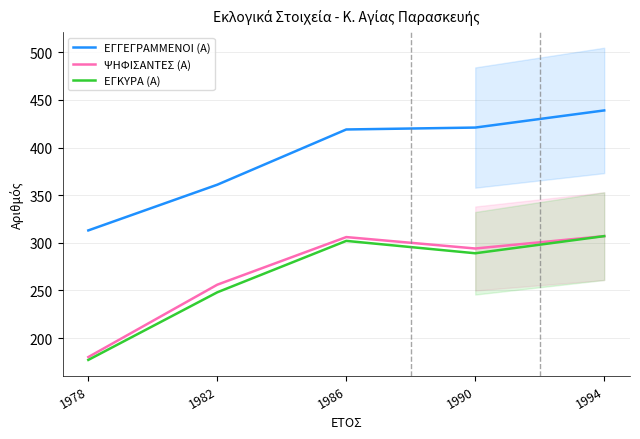

True or false: ΕΓΚΥΡΑ (Α) has a value of 177 at 1978.

True